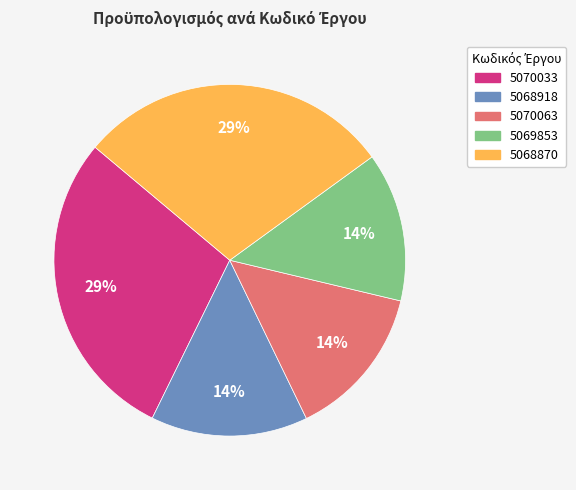

Is there any slice that represents more than half of the pie?

No